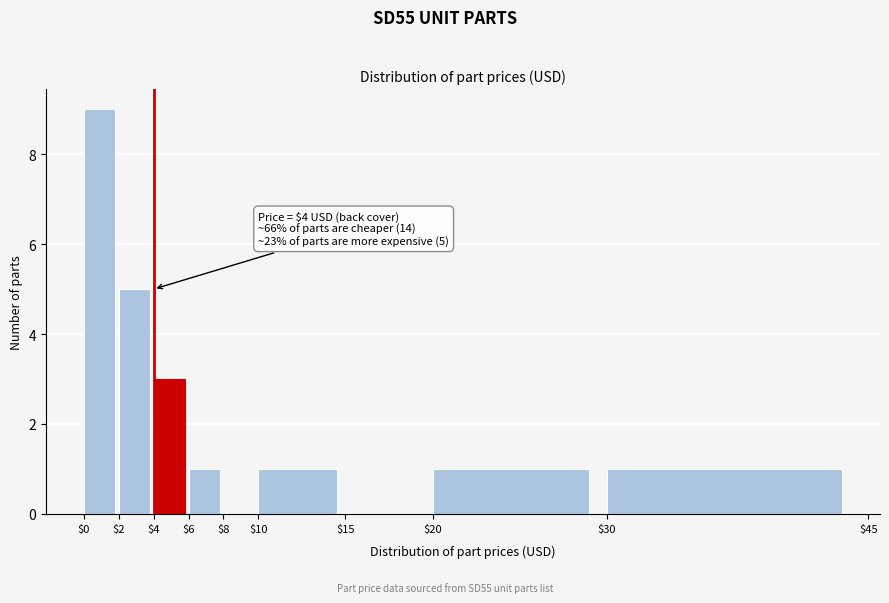

Which range on the x-axis has the tallest bar?

$0 to $2